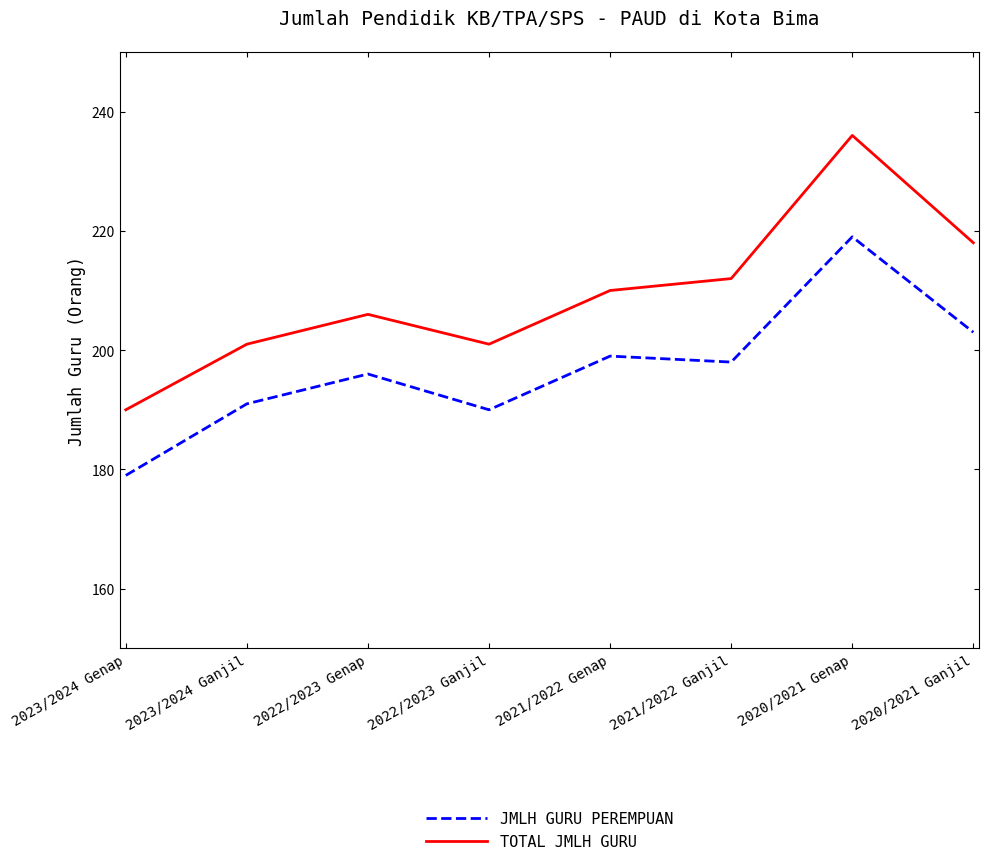

How many interior local peaks does the TOTAL JMLH GURU series have?

2